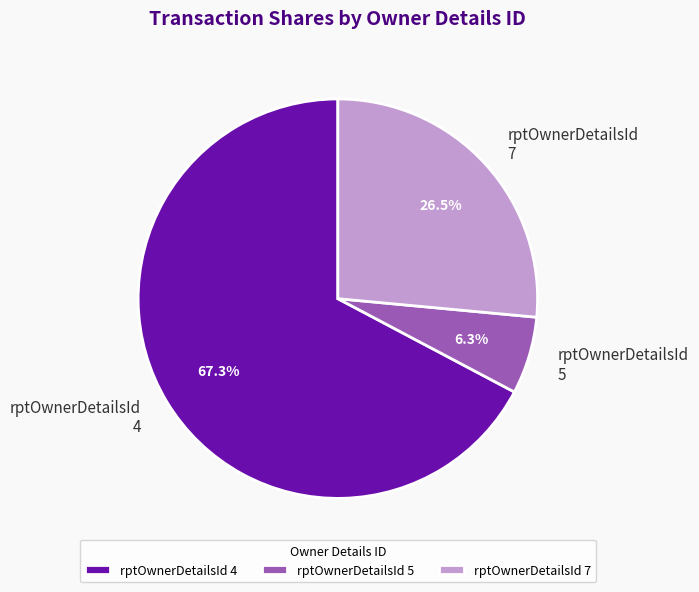

Rank the categories by value from lowest to highest.

rptOwnerDetailsId 5, rptOwnerDetailsId 7, rptOwnerDetailsId 4